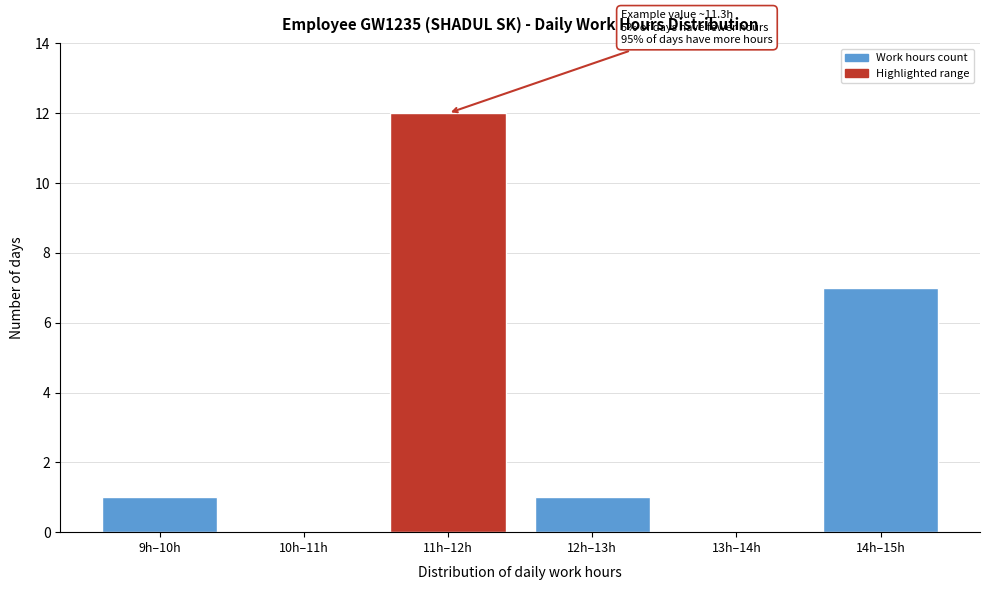

Reading left to right, transcribe all the data shown in this chart.

9h–10h=1	10h–11h=0	11h–12h=12	12h–13h=1	13h–14h=0	14h–15h=7